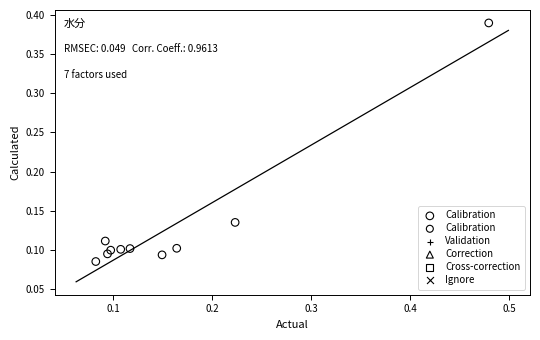

What is the range of Y values (max minus min)?

0.3